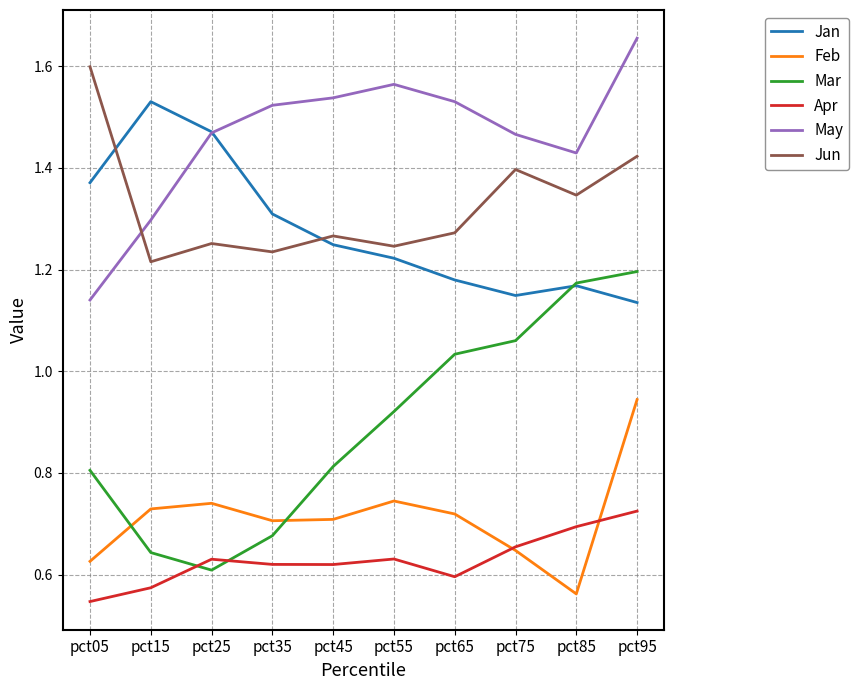

List the series in order of their peak value, highest first.

May, Jun, Jan, Mar, Feb, Apr